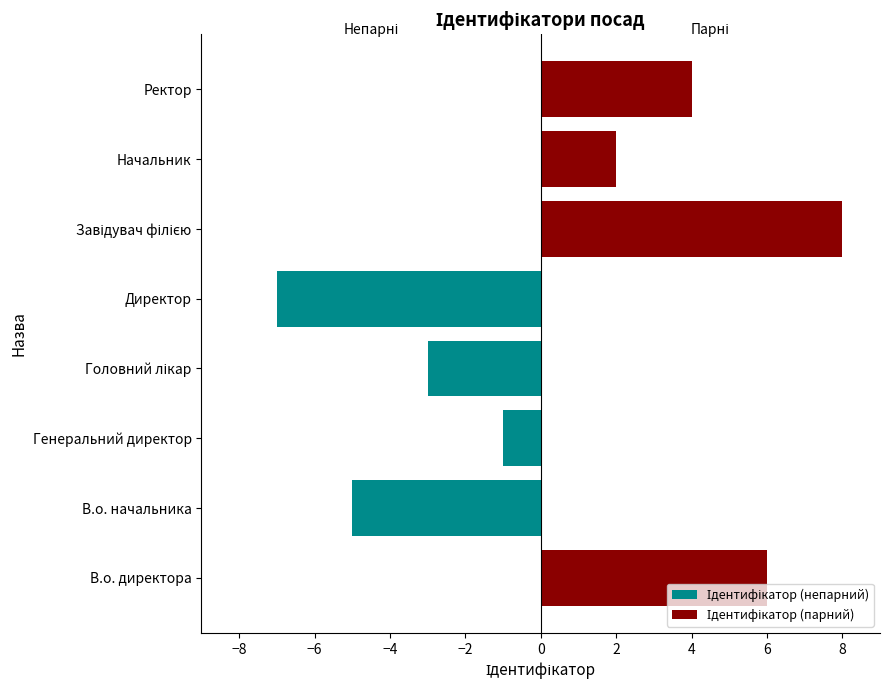

What is the difference between the Ідентифікатор (парний) values at Начальник and Генеральний директор?

2